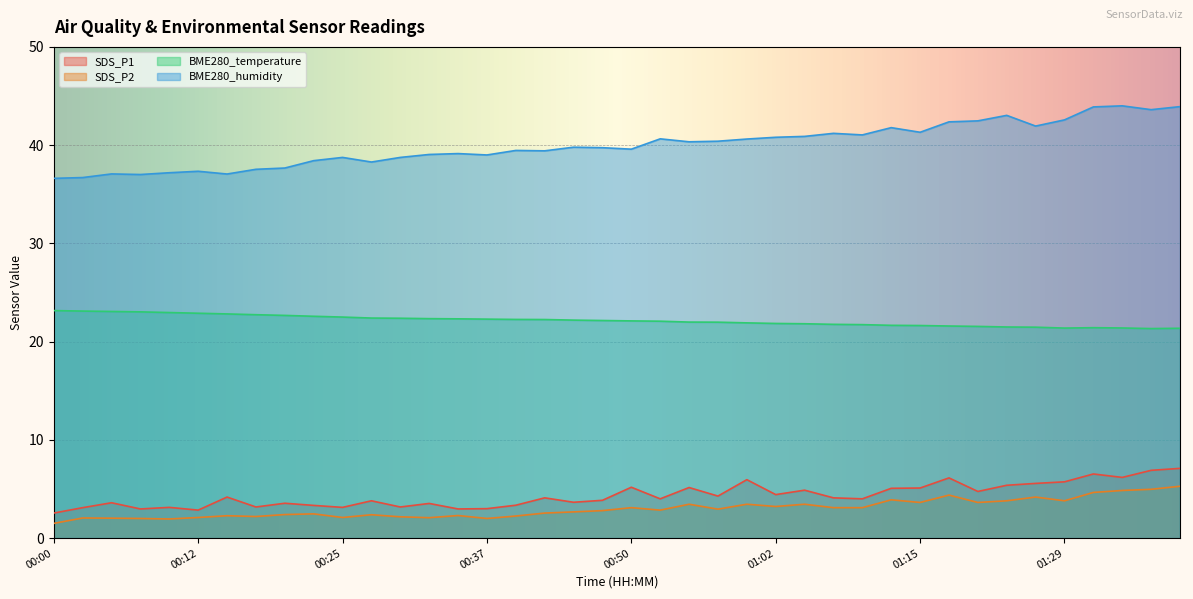

True or false: SDS_P2 has more than 1 interior local peaks.

True